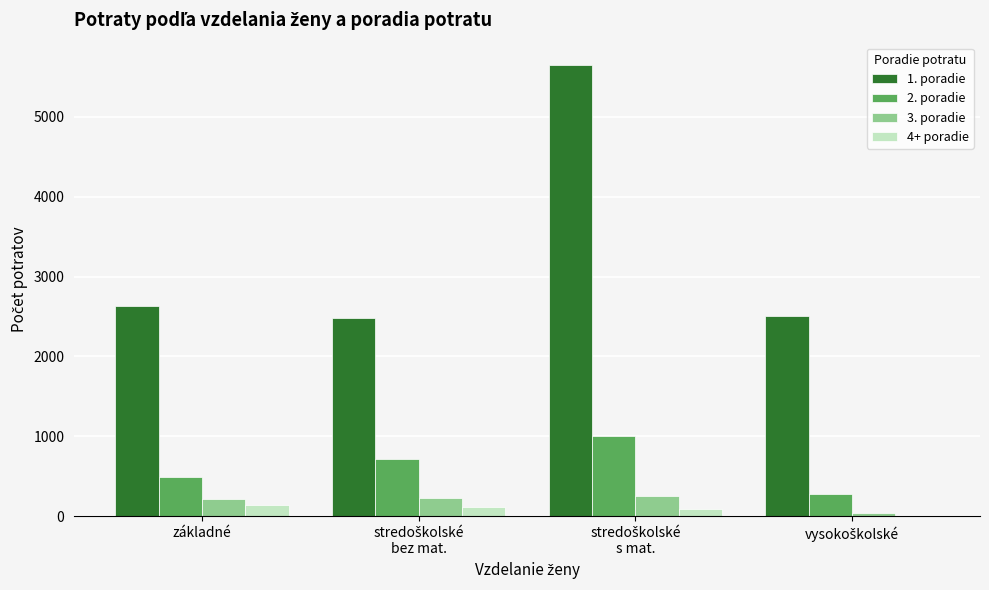

What is the maximum value shown in the chart?

5643